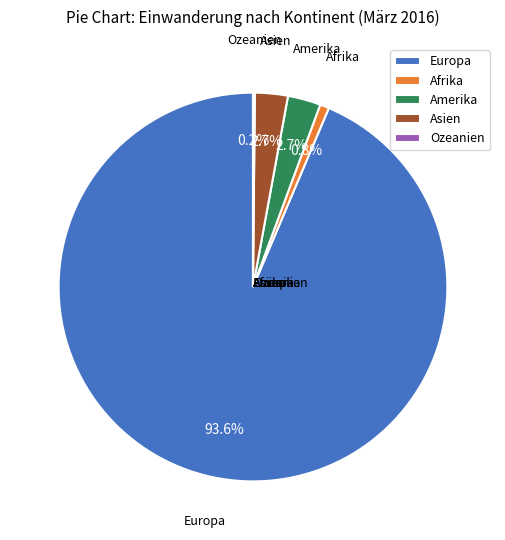

True or false: Amerika accounts for 3% of the total.

True